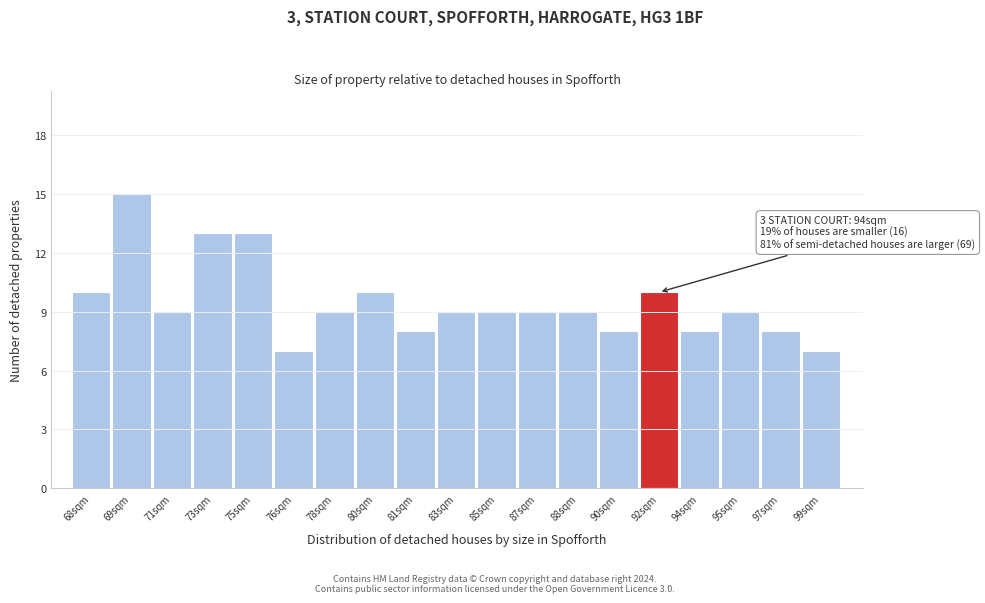

Reading right to left, what are all the values shown in this chart?

7	8	9	8	10	8	9	9	9	9	8	10	9	7	13	13	9	15	10